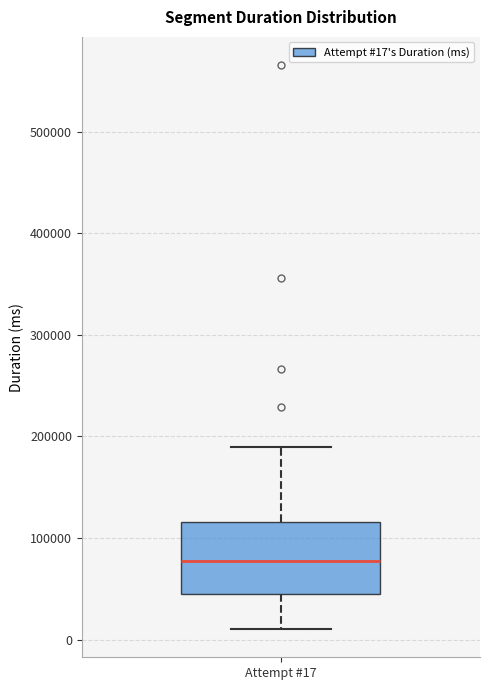

Where is the lower edge of the box for Attempt #17 on the y-axis? The values are not printed on the chart, so give them approximately, as read against the axis.

50000